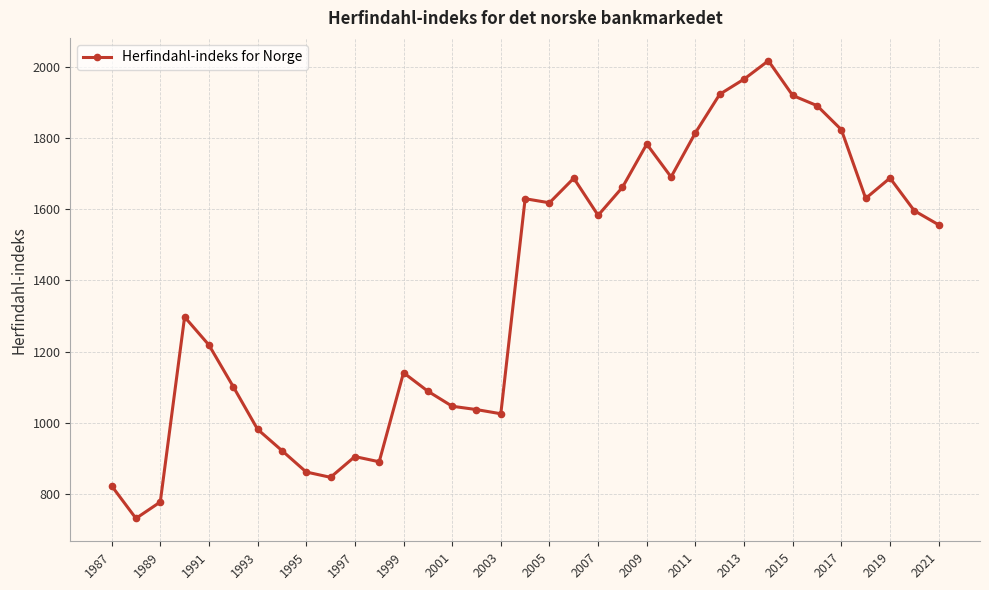

What is the value of the 25th point from the left?

1814.4